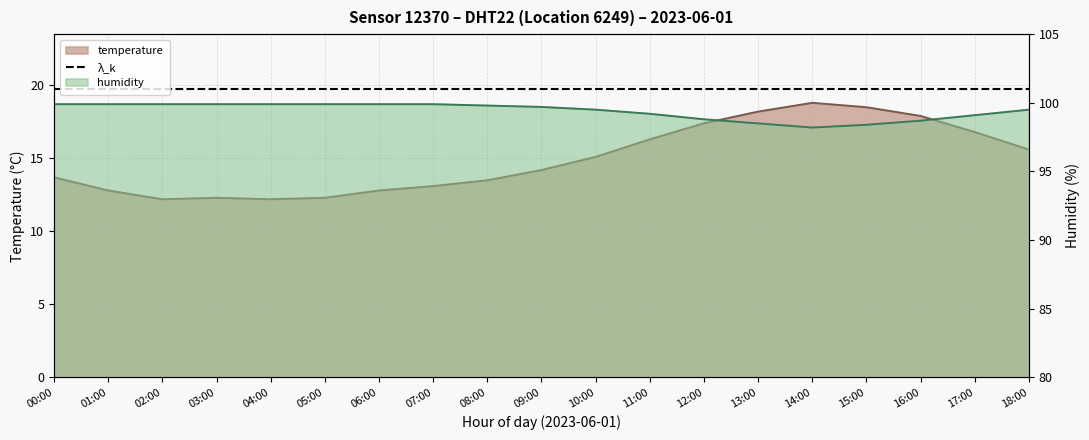

What is the maximum value shown in the chart?

99.9